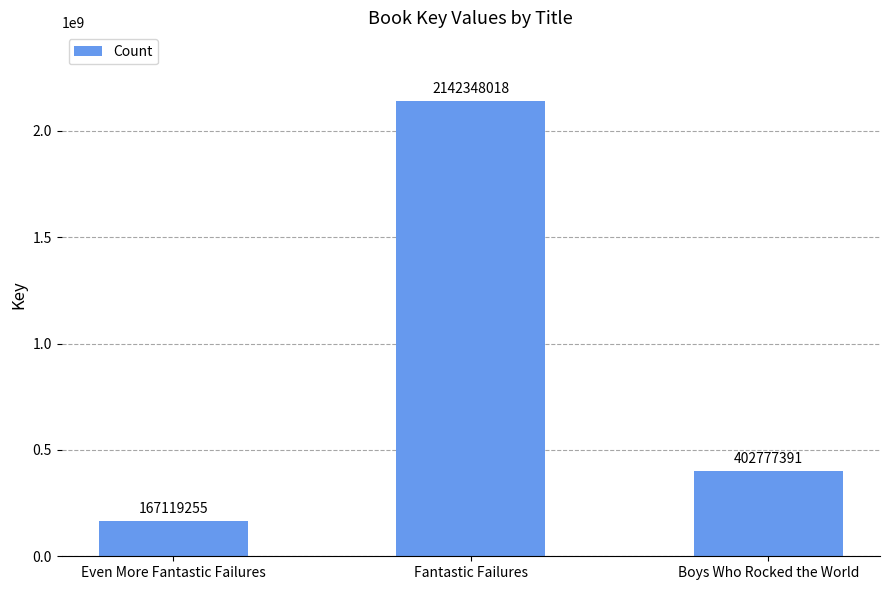

What is the label of the 1st bar from the right?

Boys Who Rocked the World